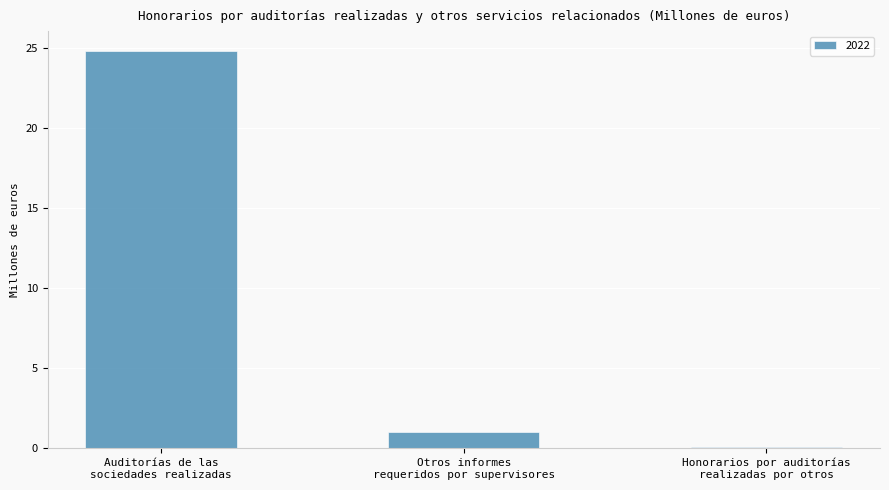

Are the bars horizontal?

No